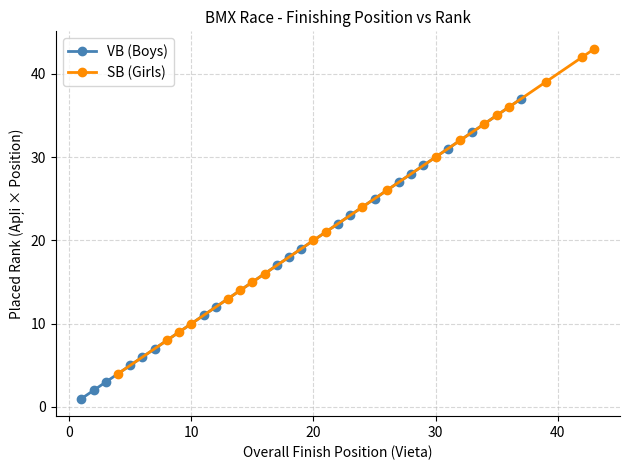

True or false: VB (Boys) has more than 0 points higher than both neighbors.

False